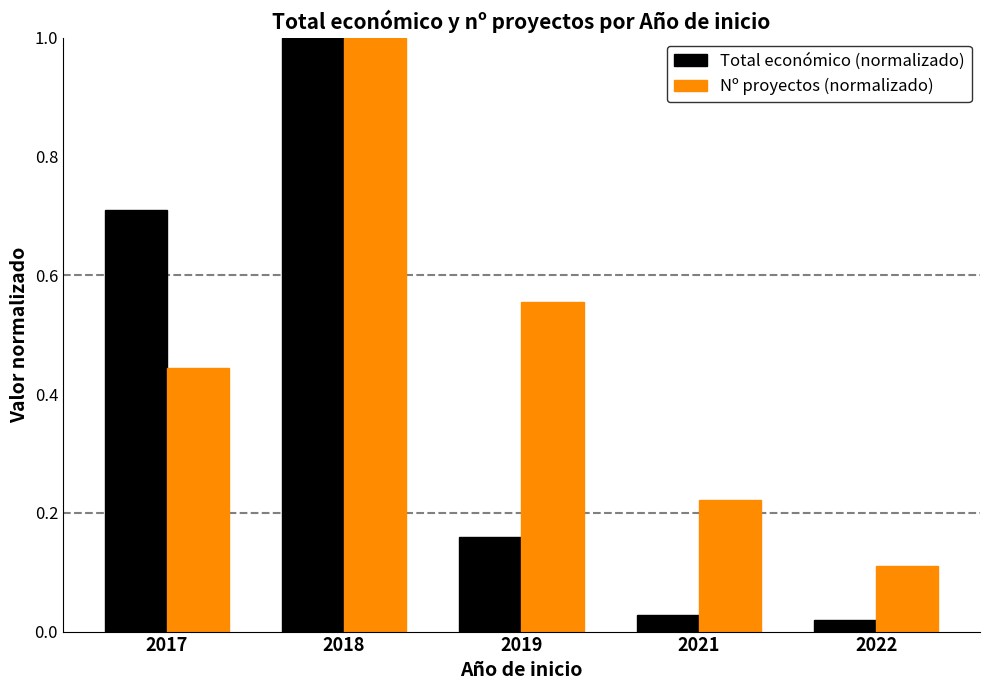

What is the difference between the maximum and second lowest values in the Total económico (normalizado) series?

1.0